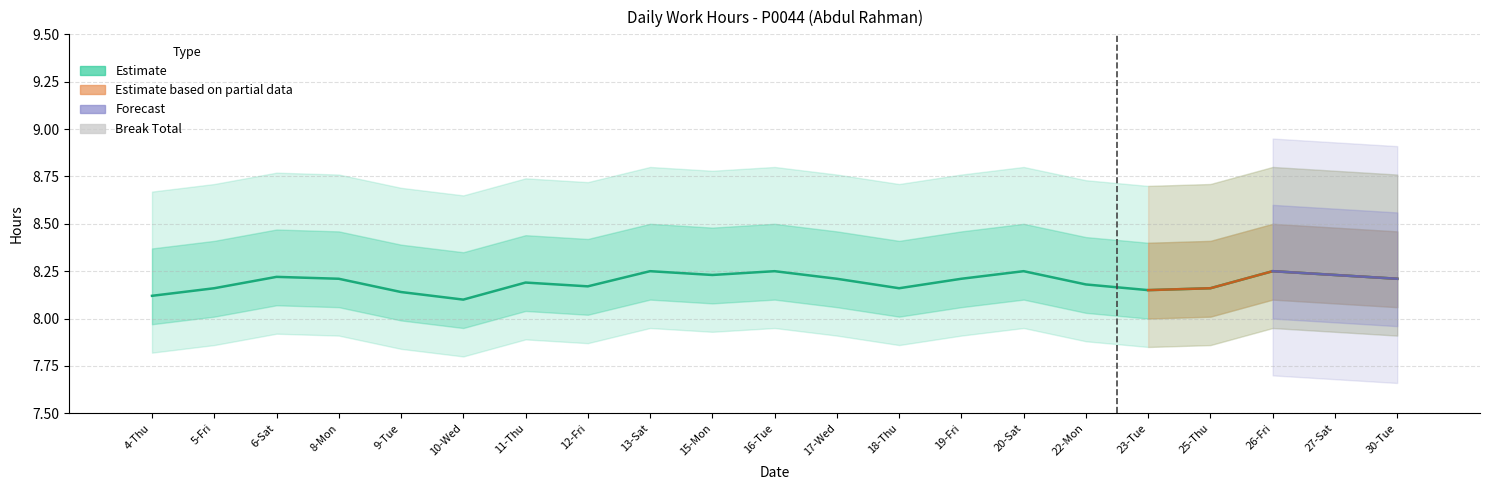

What is the label of the 11th bar from the left?

16-Tue